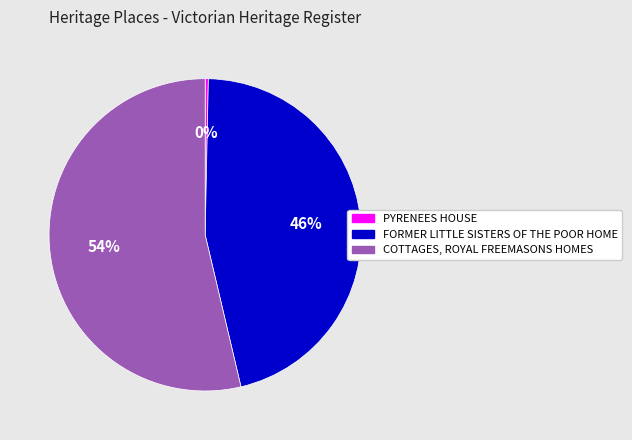

To the nearest percent, what portion does COTTAGES, ROYAL FREEMASONS HOMES represent?

54%